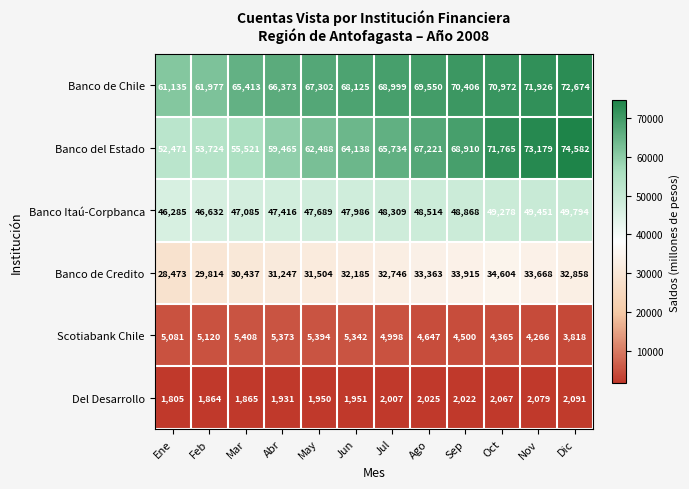

Which series changed the most between Sep and Nov?

Banco del Estado